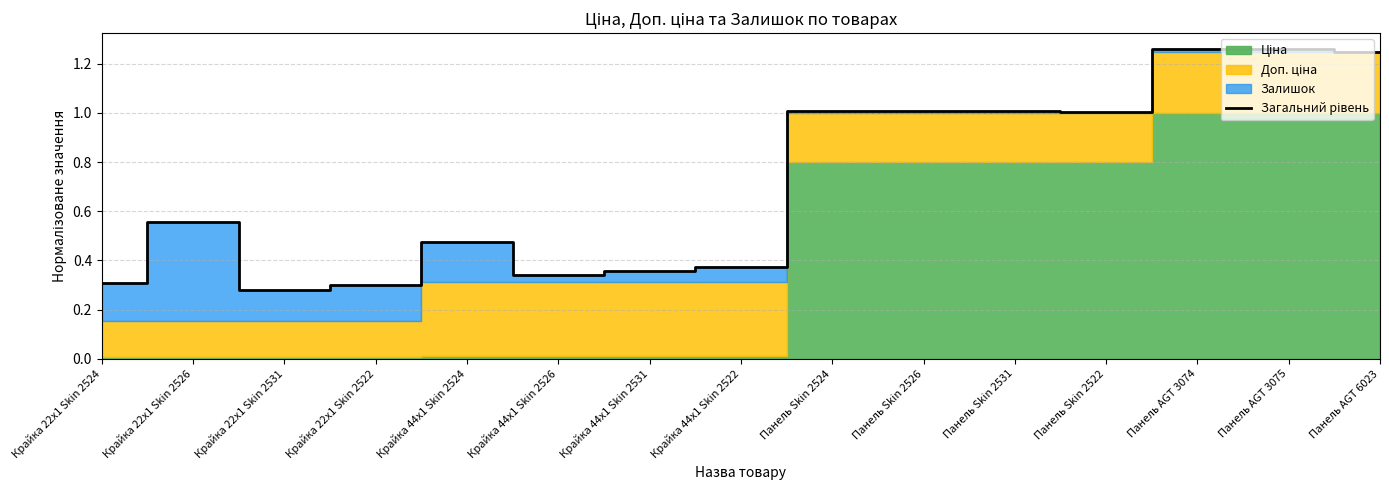

True or false: the data shows 0.6 at Панель AGT 6023.

False